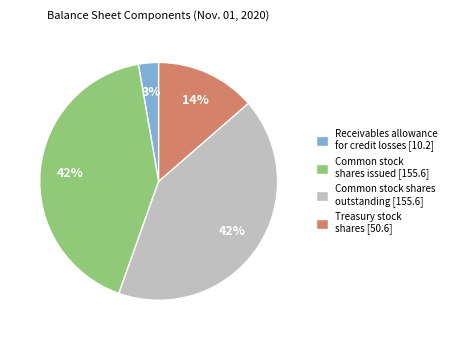

Between Treasury stock shares [50.6] and Common stock shares outstanding [155.6], which is larger?

Common stock shares outstanding [155.6]